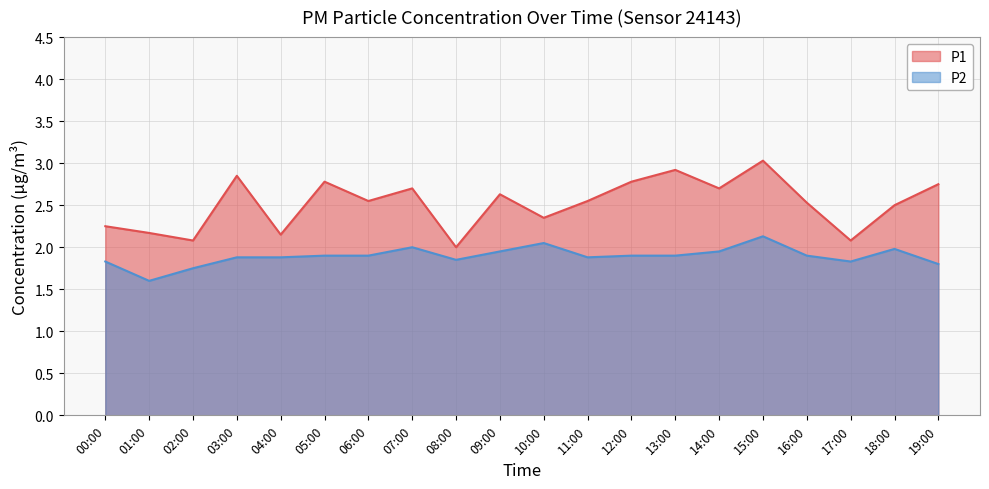

What are all the series names shown in the legend?

P1, P2